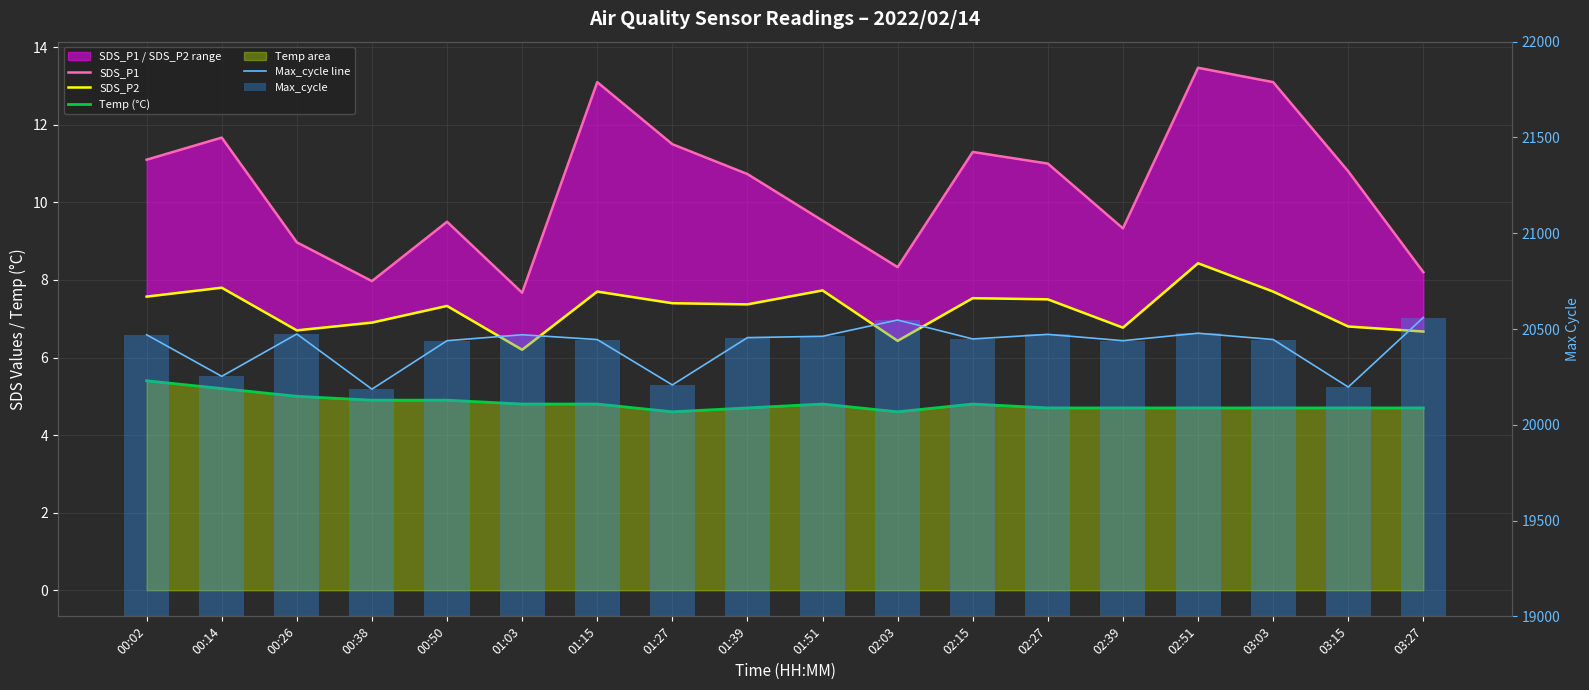

At how many categories does at least one series exceed 17820?

18